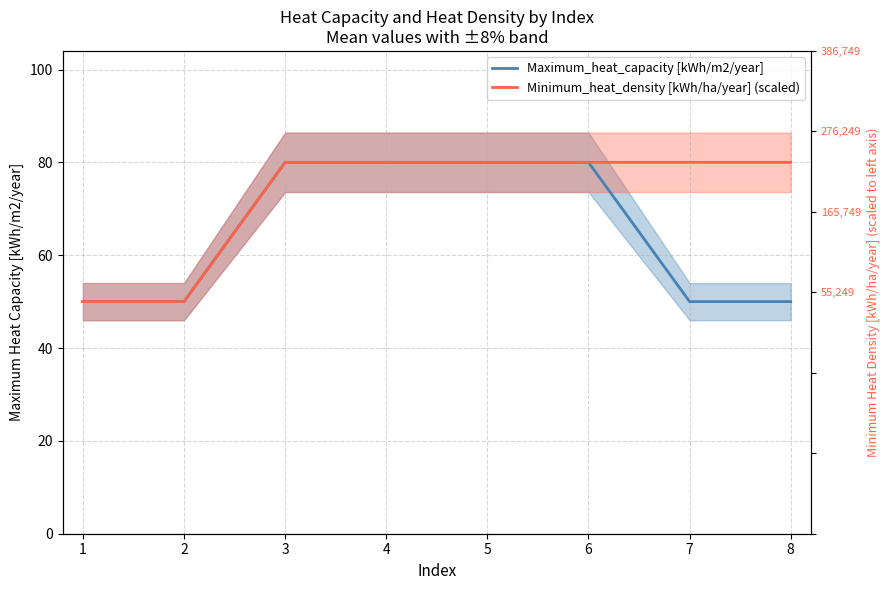

List the labels in order of Minimum_heat_density [kWh/ha/year] (scaled) value, smallest first.

1, 2, 3, 4, 5, 6, 7, 8